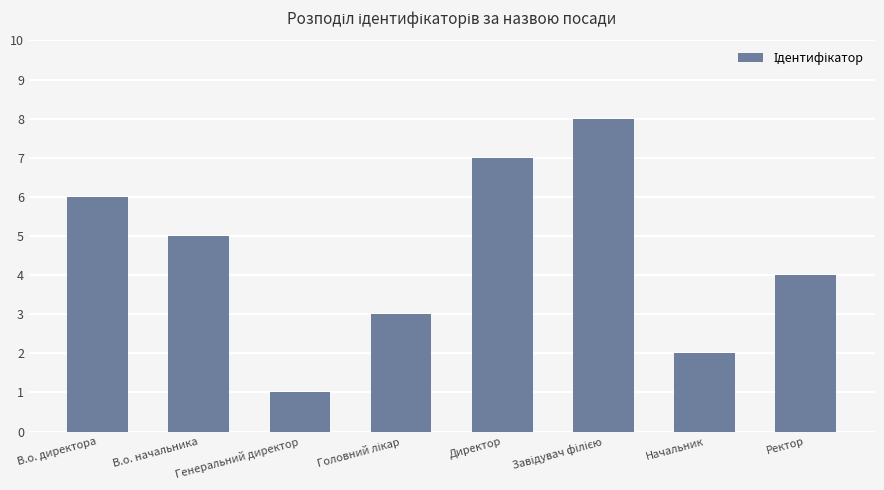

How many categories are shown in the chart?

8